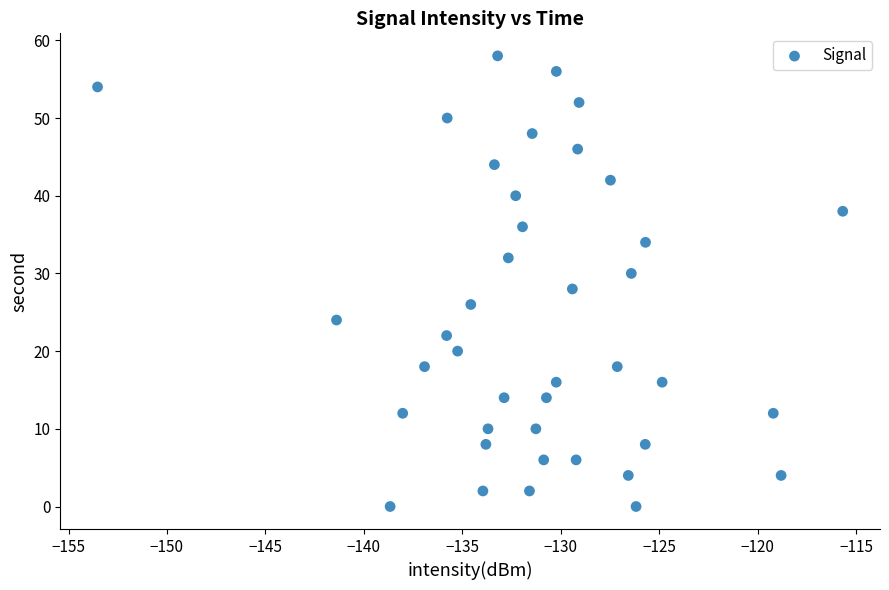

What is the range of Y values (max minus min)?

58